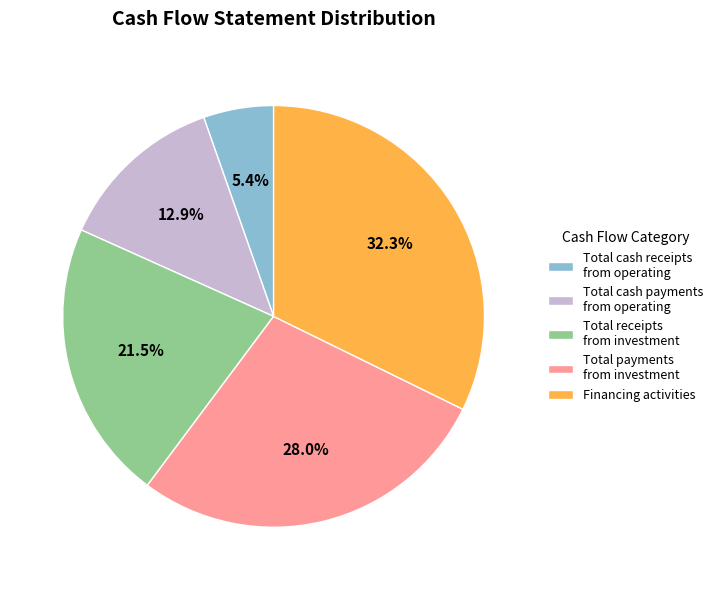

Which slice is the largest?

Financing activities